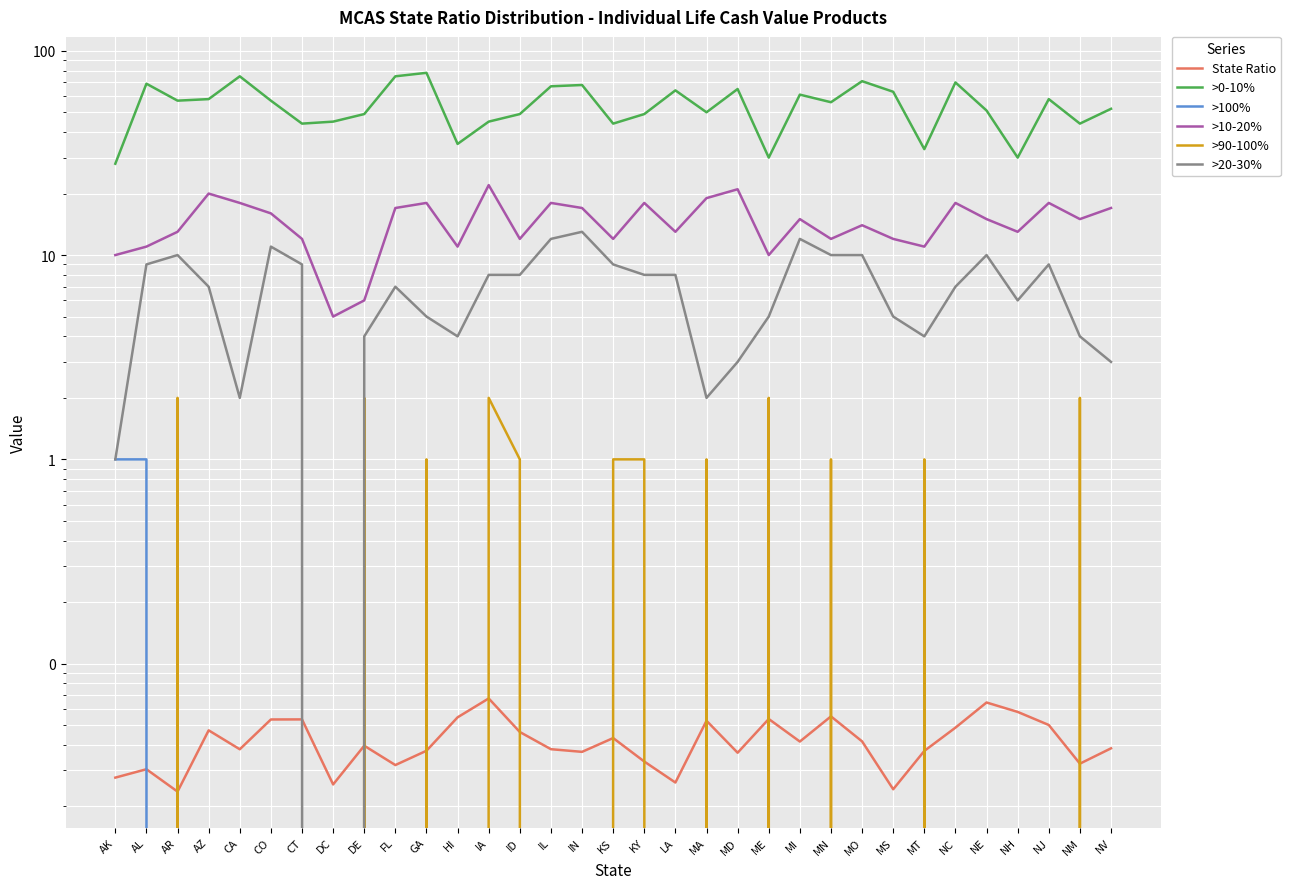

Is it true that >0-10% equals 63.8 at ID?

False